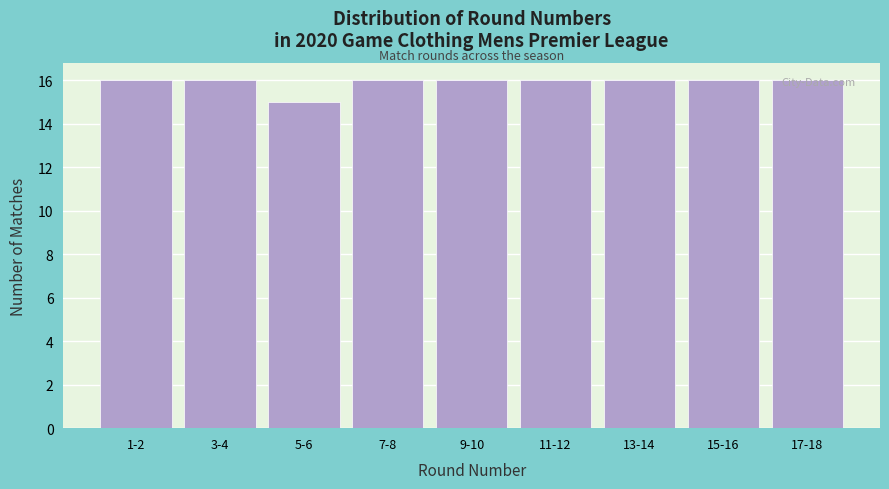

What is the value of the 2nd bar from the left?

16